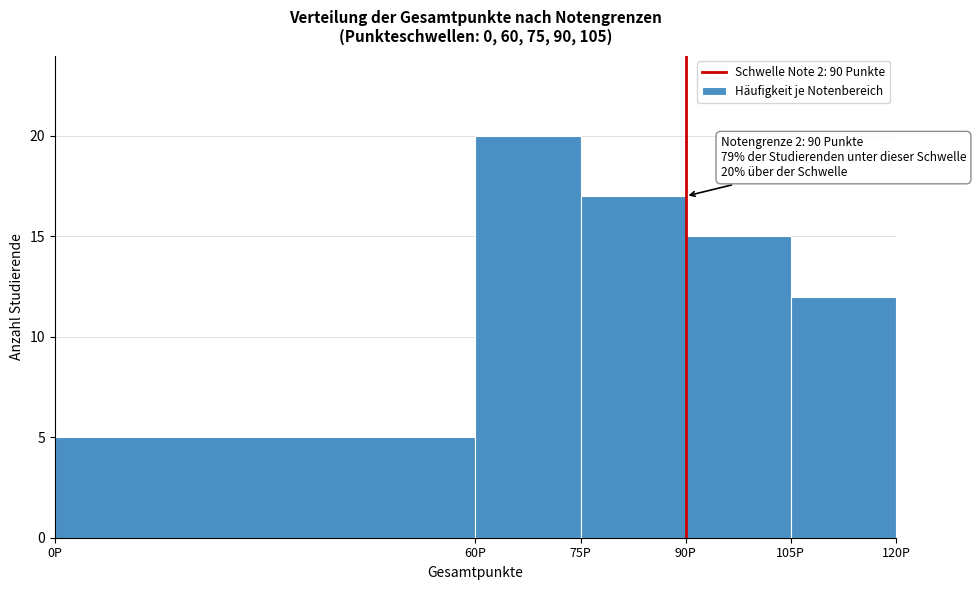

Which range on the x-axis has the tallest bar?

60 to 75